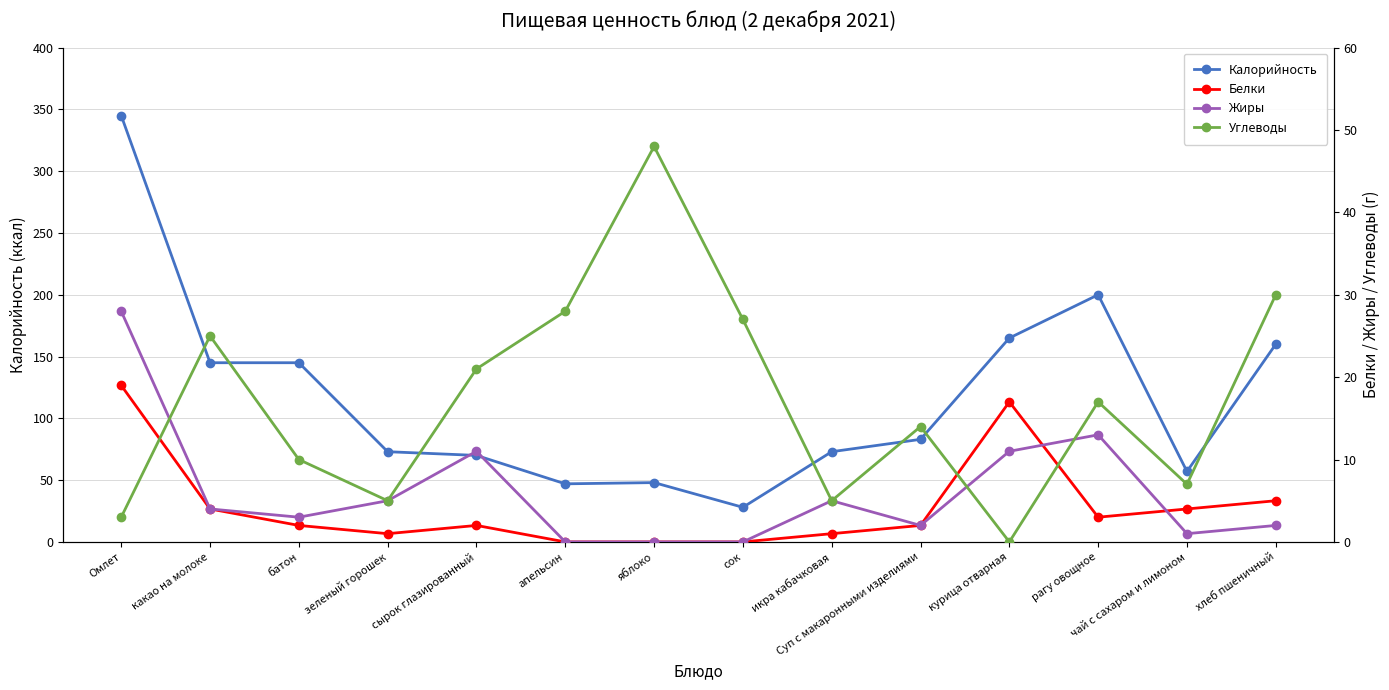

What is the sum of the Углеводы values at хлеб пшеничный and батон?

40